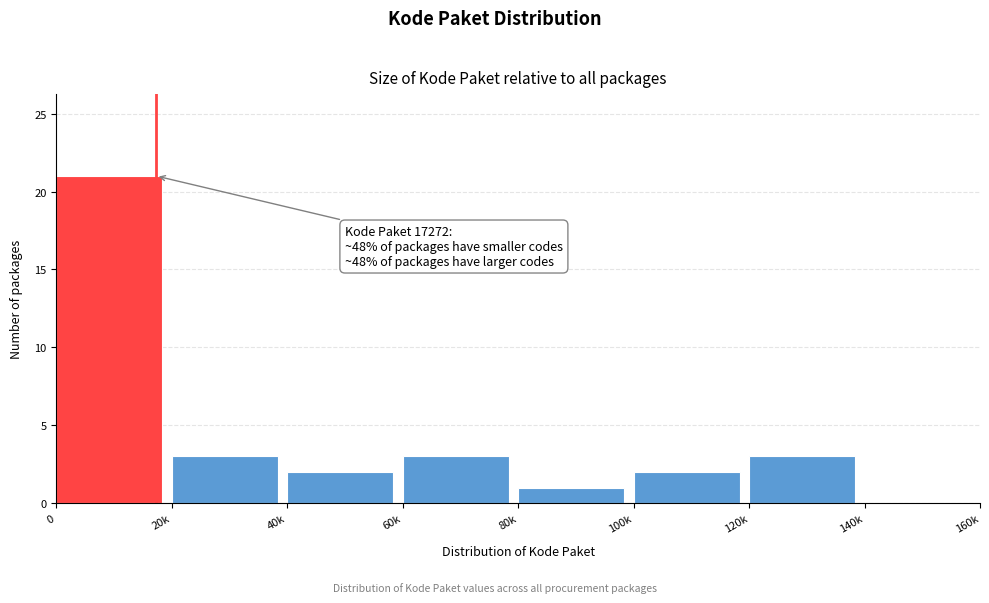

Reading left to right, transcribe all the data shown in this chart.

0=21	20k=3	40k=2	60k=3	80k=1	100k=2	120k=3	140k=0